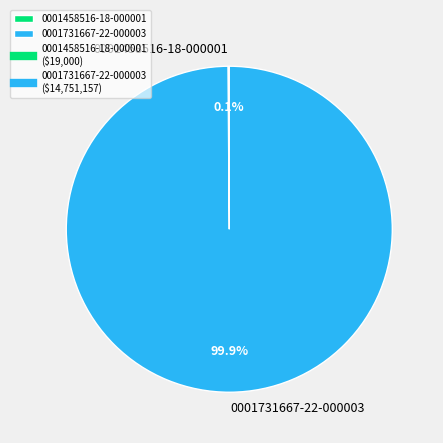

What is the largest slice in the pie chart?

0001731667-22-000003